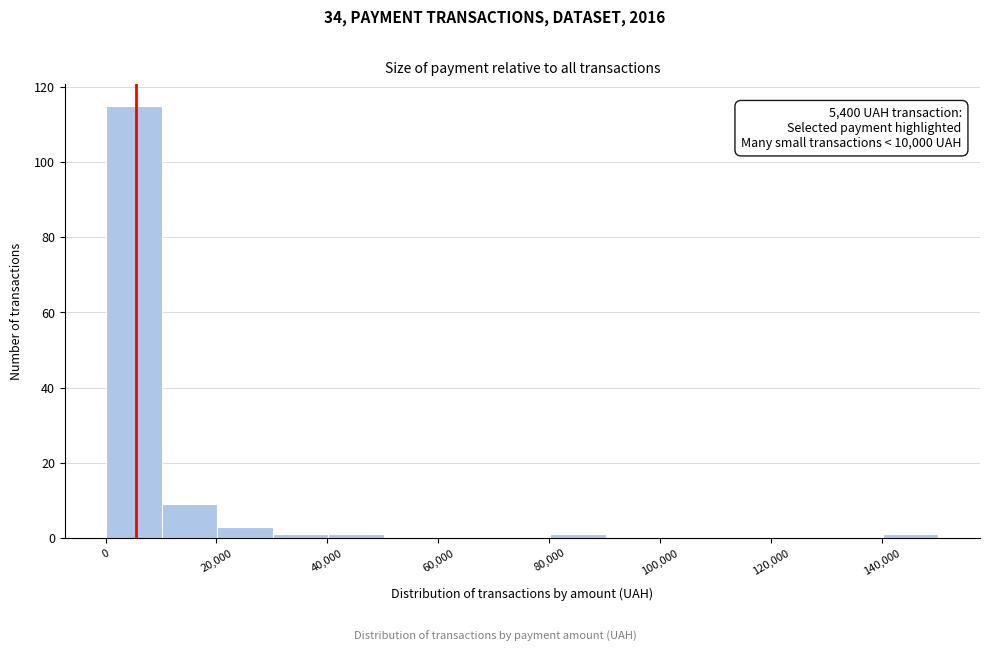

Over which range of the x-axis is the bar tallest?

0 to 10000